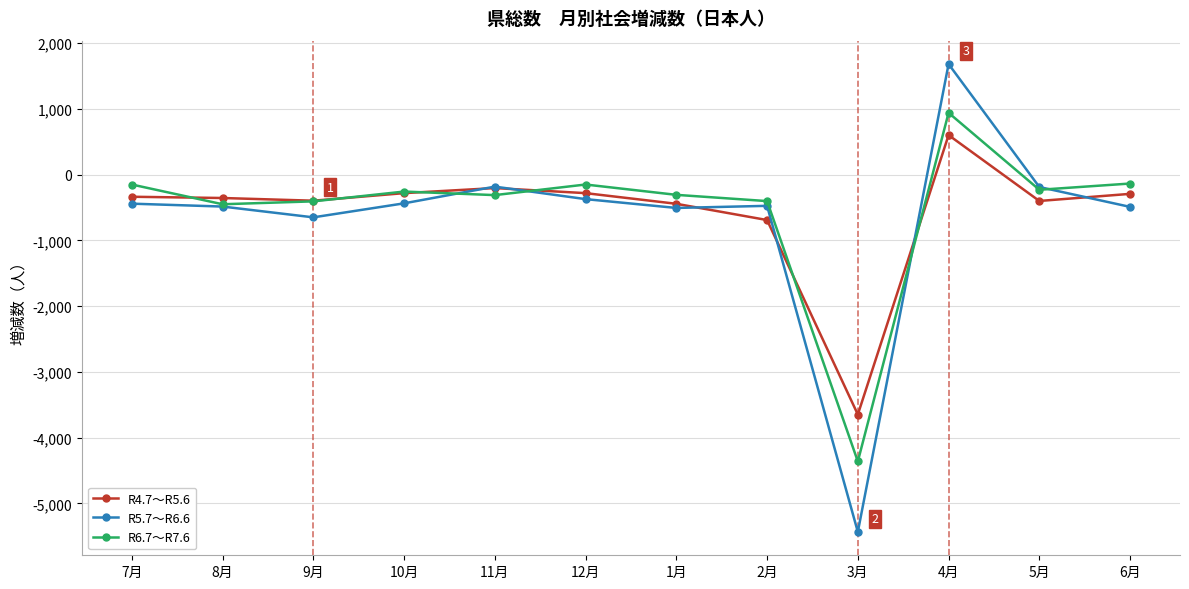

The value of R4.7～R5.6 at 7月 is -338. True or false?

True